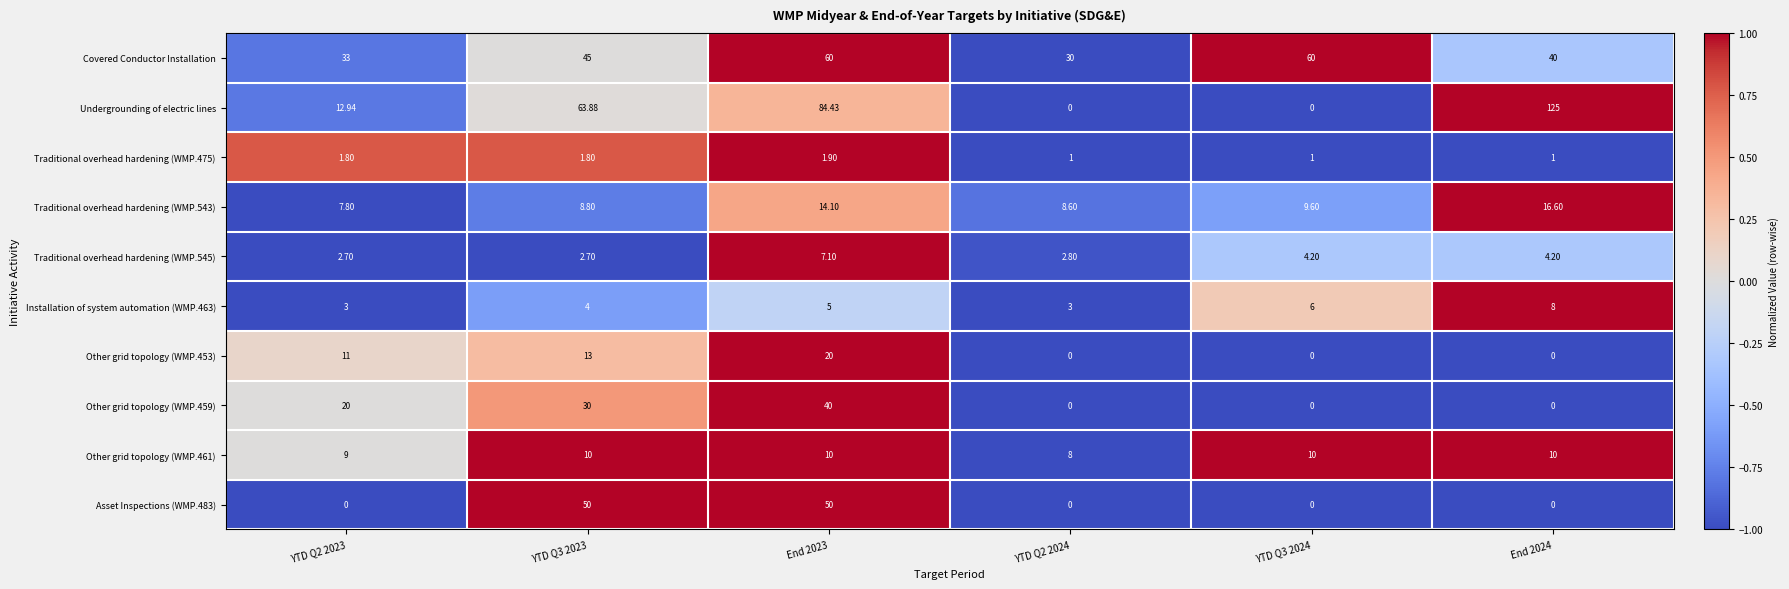

Which series has the largest range (max minus min)?

Undergrounding of electric lines